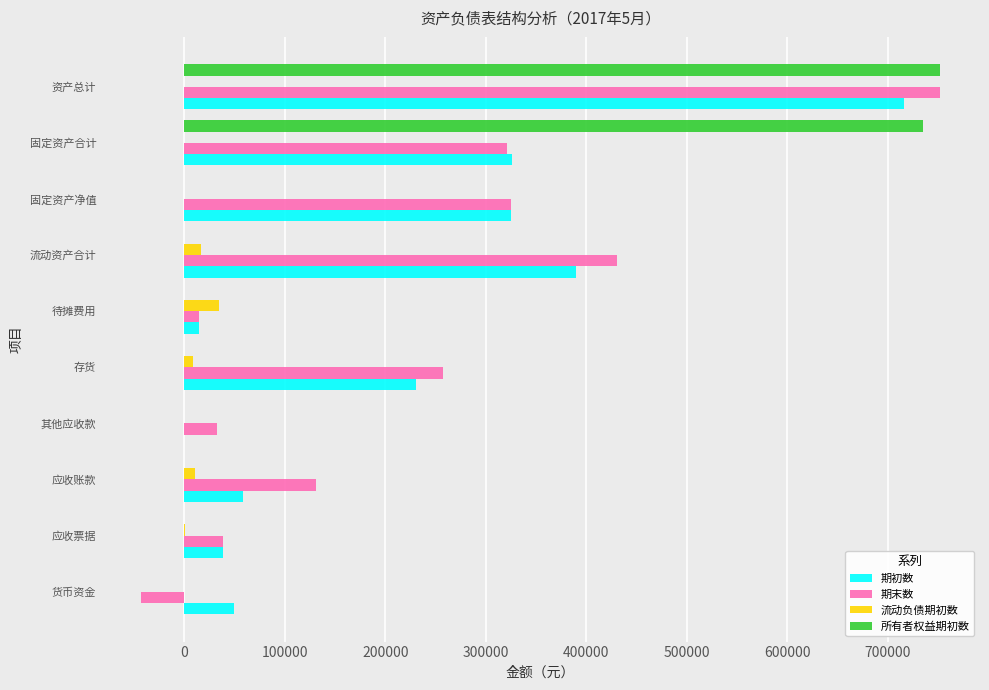

What is the sum of all 期初数 values?

2147850